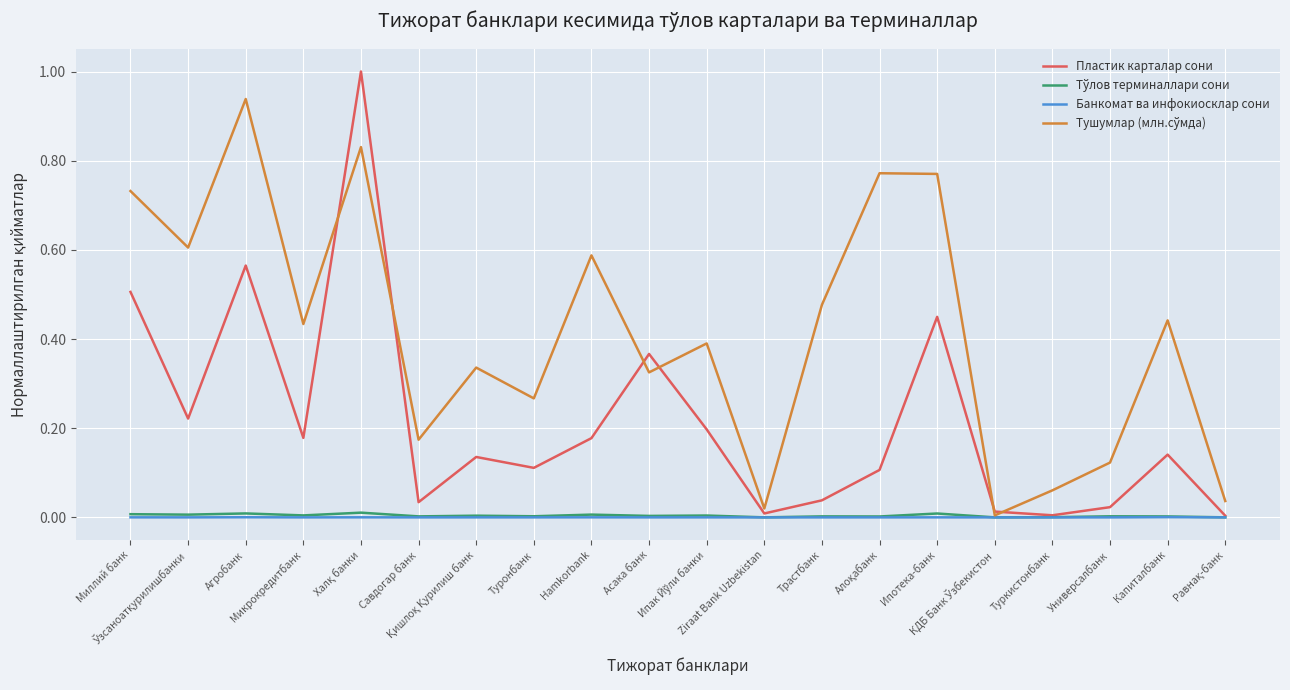

Does the chart display data point markers on the line(s)?

No